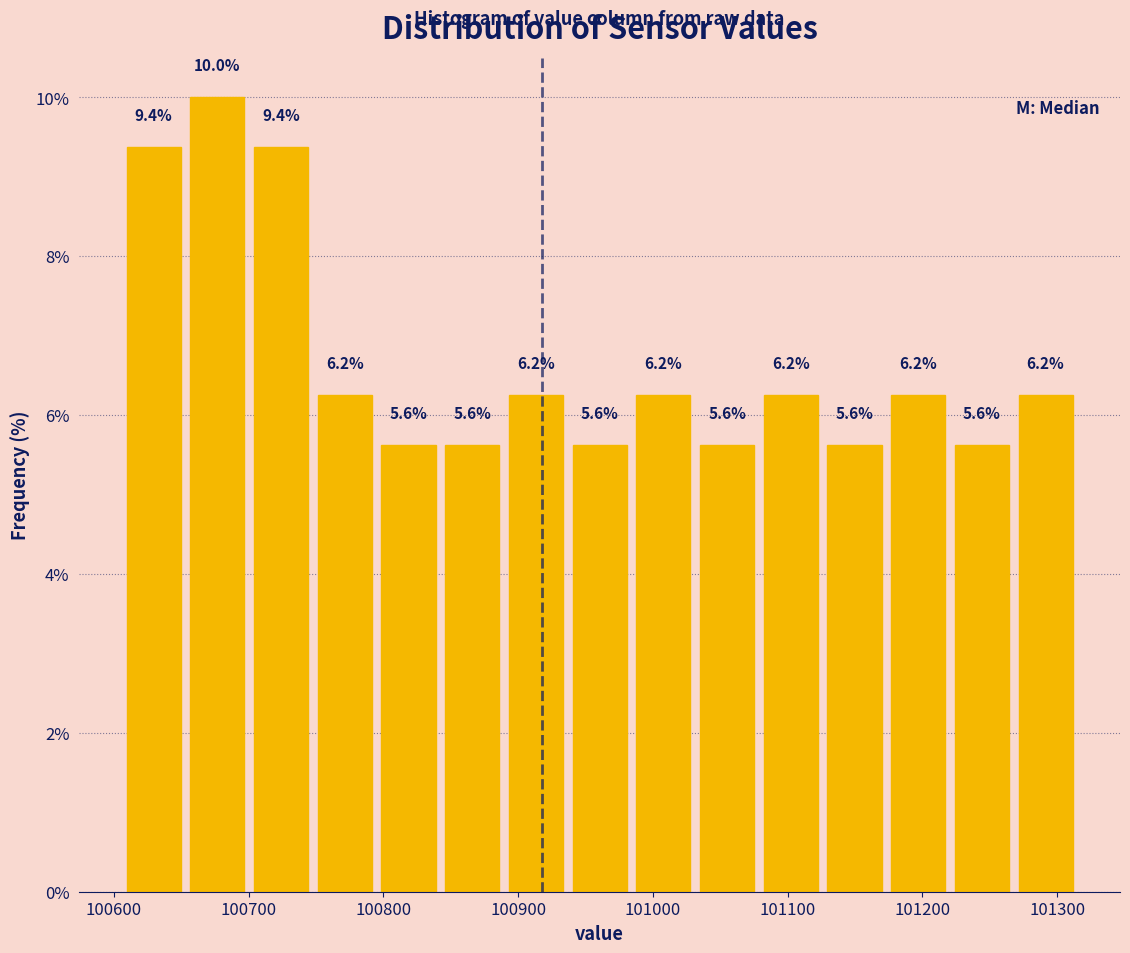

Which range on the x-axis has the tallest bar?

100650 to 100700